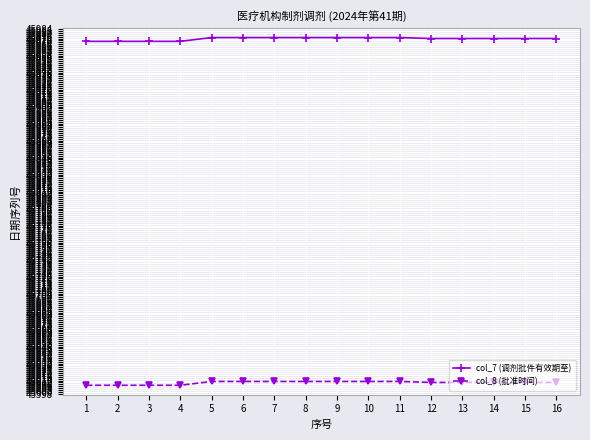

What is the difference between the highest and lowest values at 10?

364